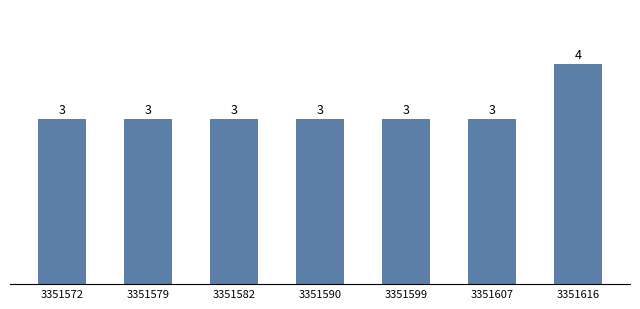

The value at 3351607 is 3. True or false?

True